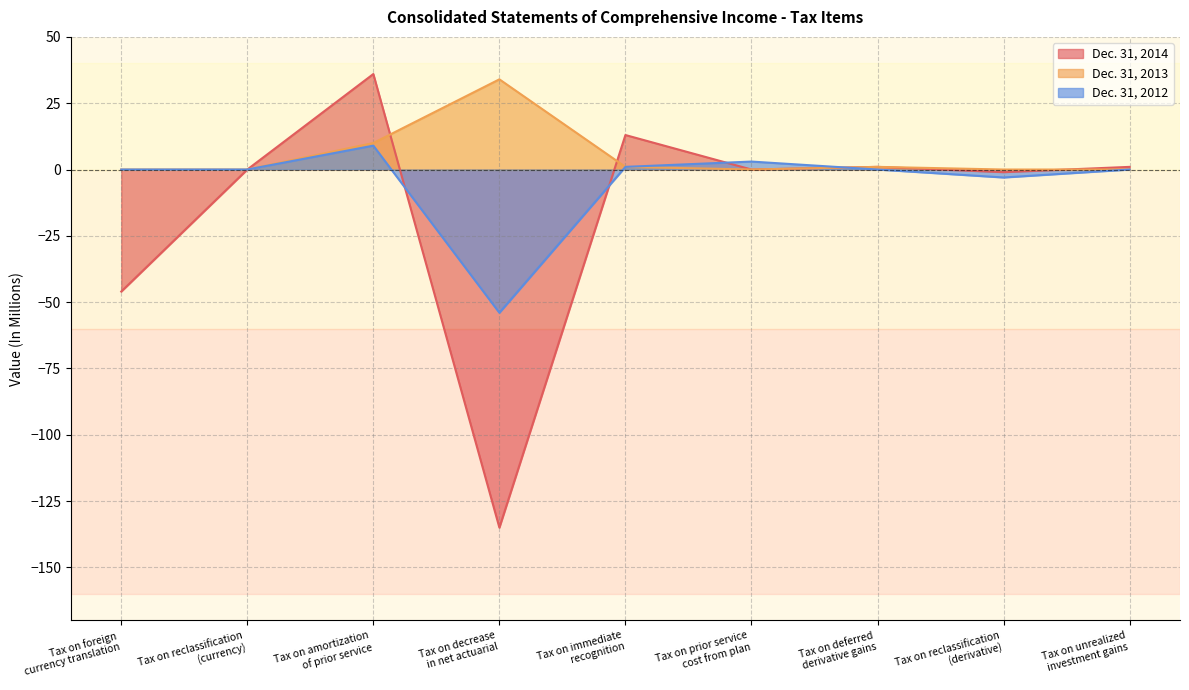

Where is Dec. 31, 2013 nearest to the value 17?

Tax on amortization
of prior service